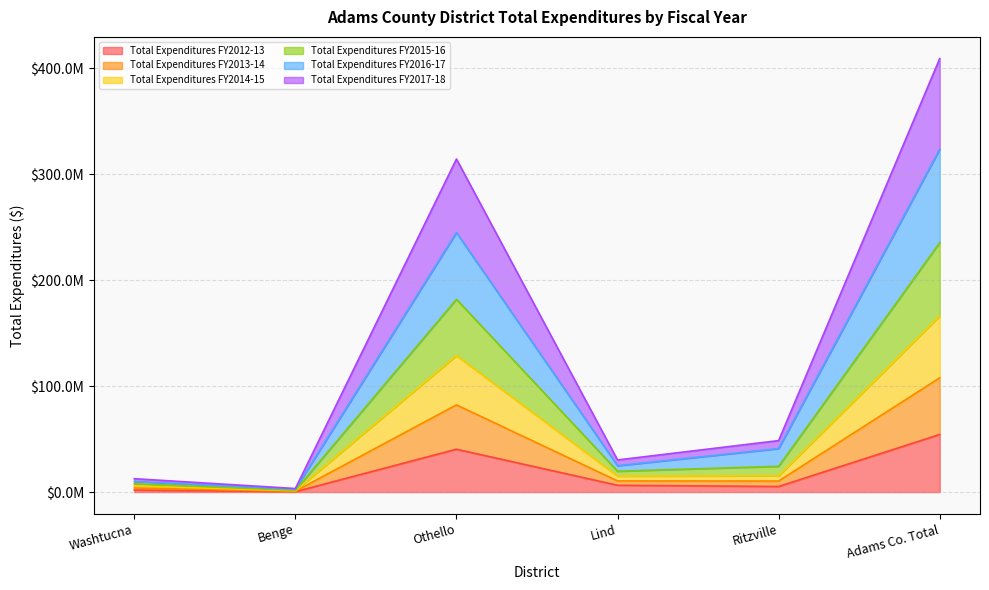

At which label is Total Expenditures FY2014-15 closest to 83706864?

Othello